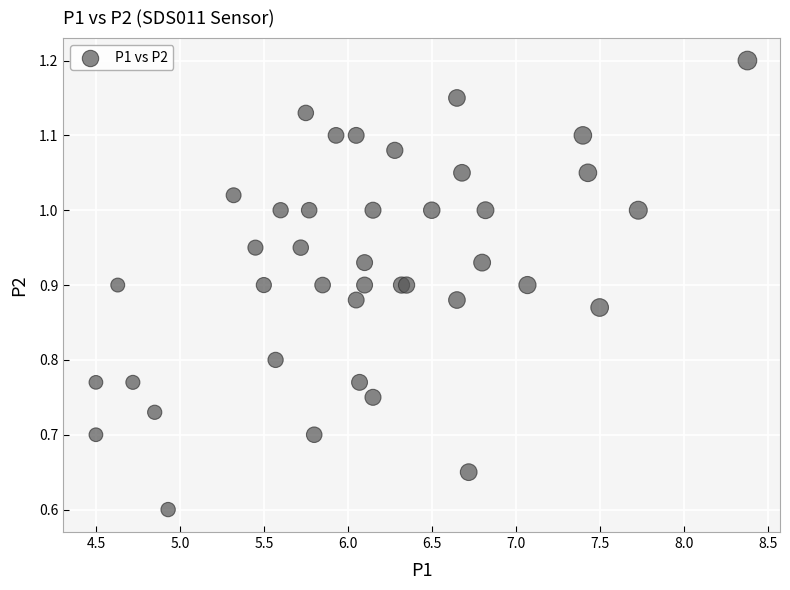

What Y value in the scatter plot is closest to 0?

0.6